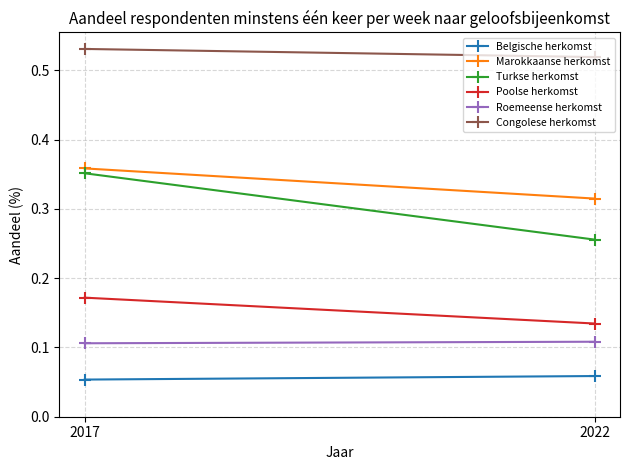

What are all the series names shown in the legend?

Belgische herkomst, Marokkaanse herkomst, Turkse herkomst, Poolse herkomst, Roemeense herkomst, Congolese herkomst